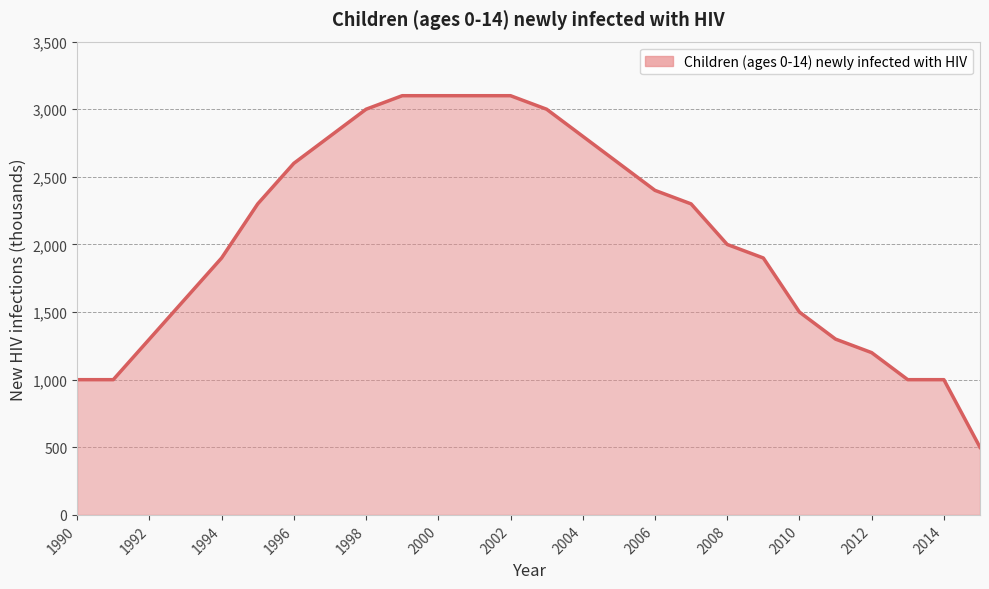

What is the difference between the maximum and minimum values?

2600